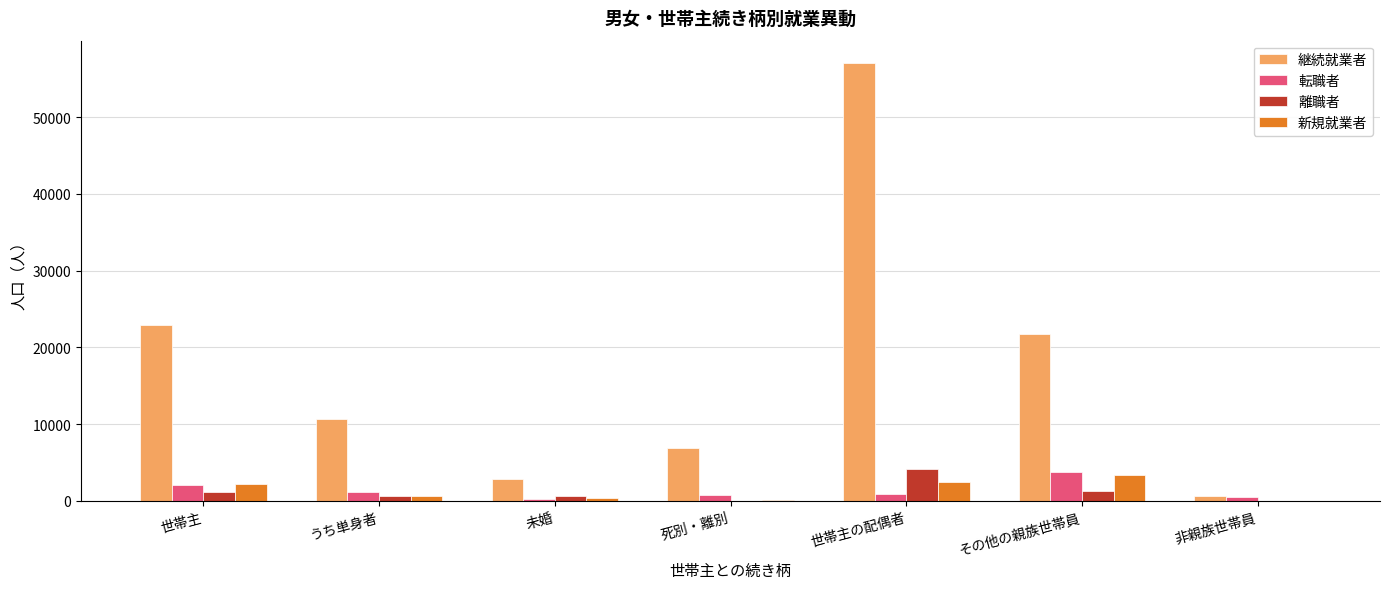

How many distinct data groups are displayed?

4